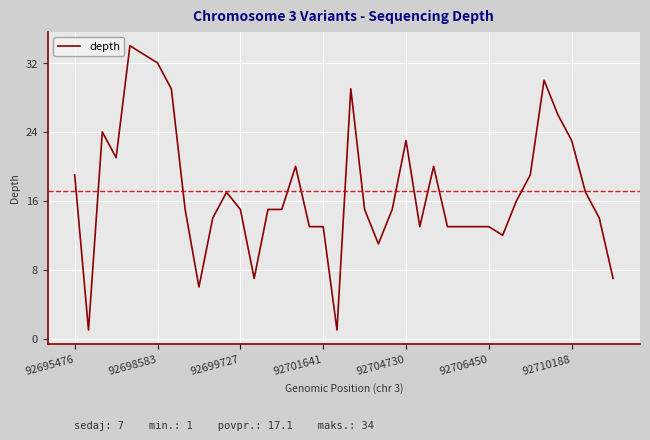

What is the maximum value shown in the chart?

34